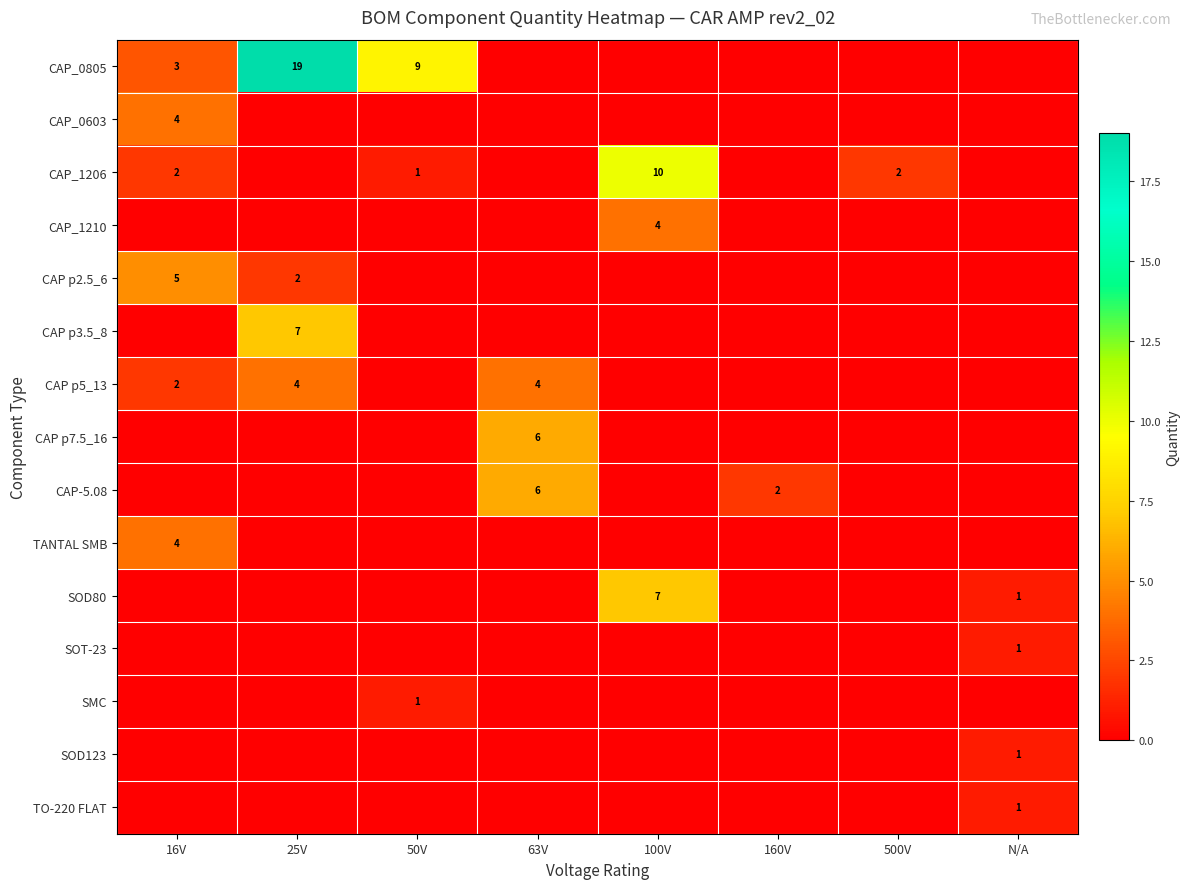

The CAP p3.5_8 series shows 5 at 25V. True or false?

False